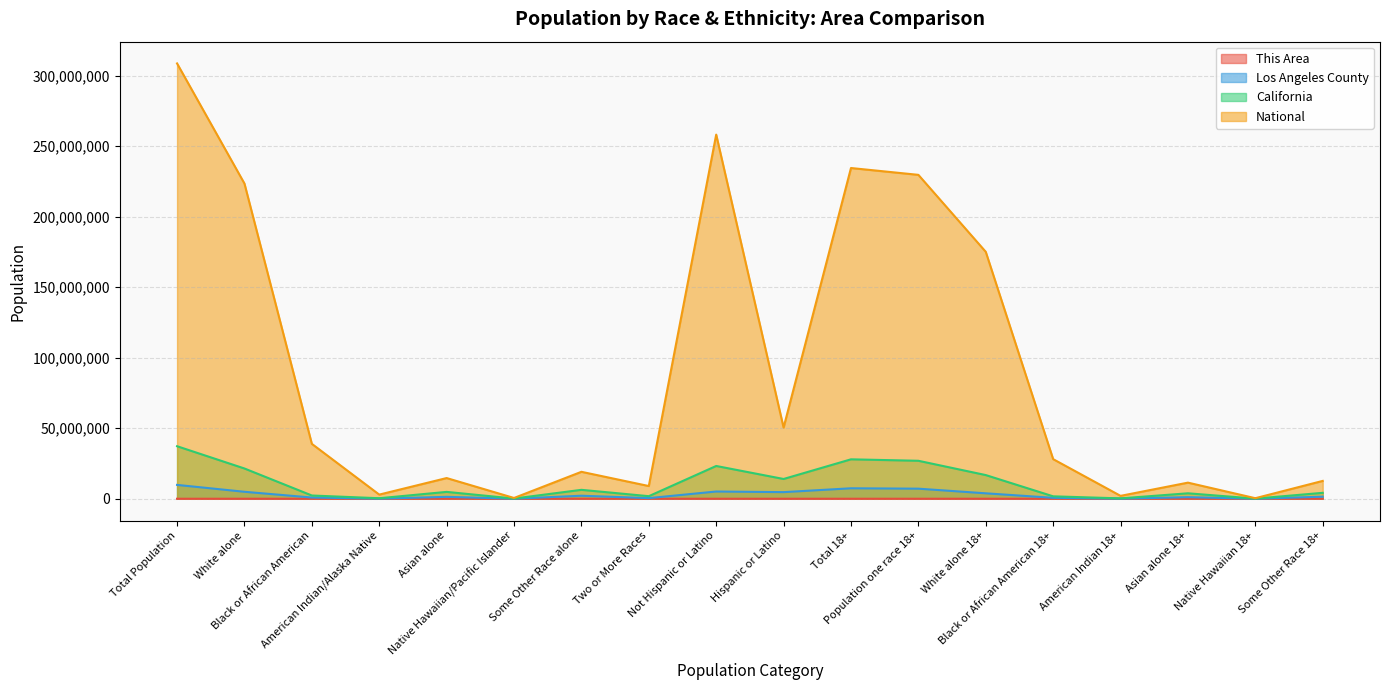

Reading left to right, transcribe all the data shown in this chart.

This Area: 2	1404	88	5	484	4	134	80	1676	523	1745	1698	1129	72	3	392	4	98
Los Angeles County: 9818605	4936599	856874	72828	1346865	26094	2140632	438713	5130716	4687889	7416397	7140630	3852346	652986	53960	1110817	19019	1451502
California: 37253956	21453934	2299072	362801	4861007	144386	6317372	1815384	23240237	14013719	27958916	26926693	16786243	1716141	262022	3862414	105937	4193936
National: 308745538	223553265	38929319	2932248	14674252	540013	19107368	9009073	258267944	50477594	234564071	229723394	175134916	28088003	2043876	11422616	382409	12651574